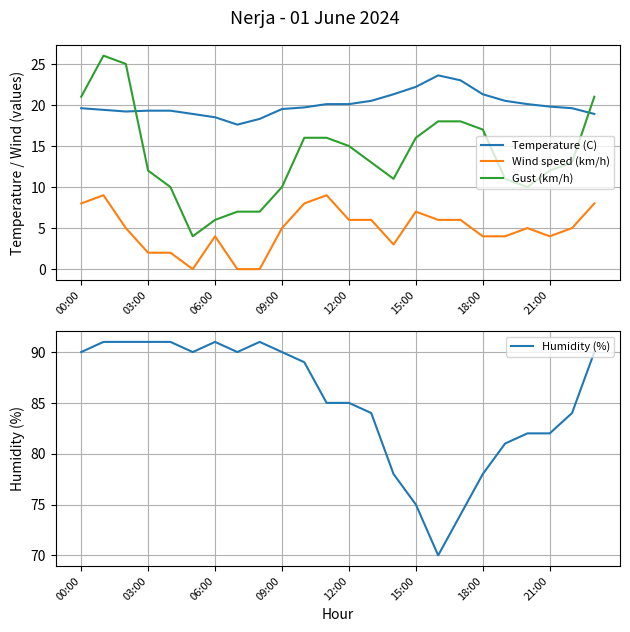

The Wind speed (km/h) series shows 1.1 at 09:00. True or false?

False